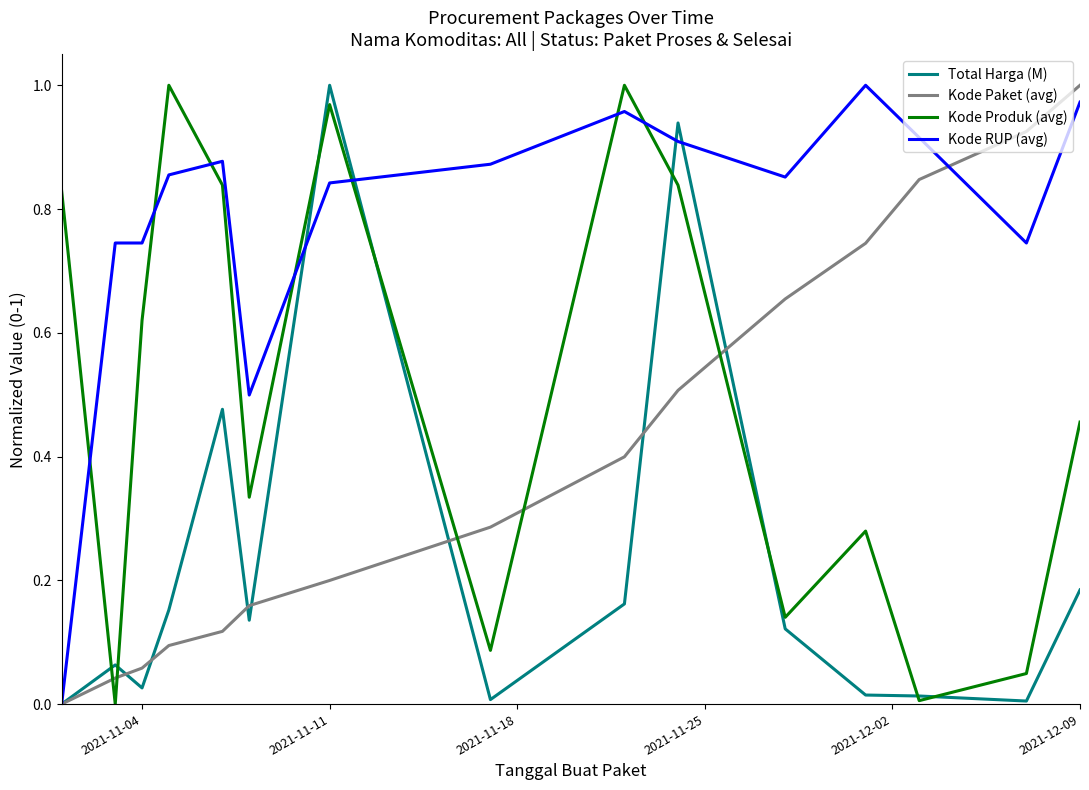

What are all the series names shown in the legend?

Total Harga (M), Kode Paket (avg), Kode Produk (avg), Kode RUP (avg)